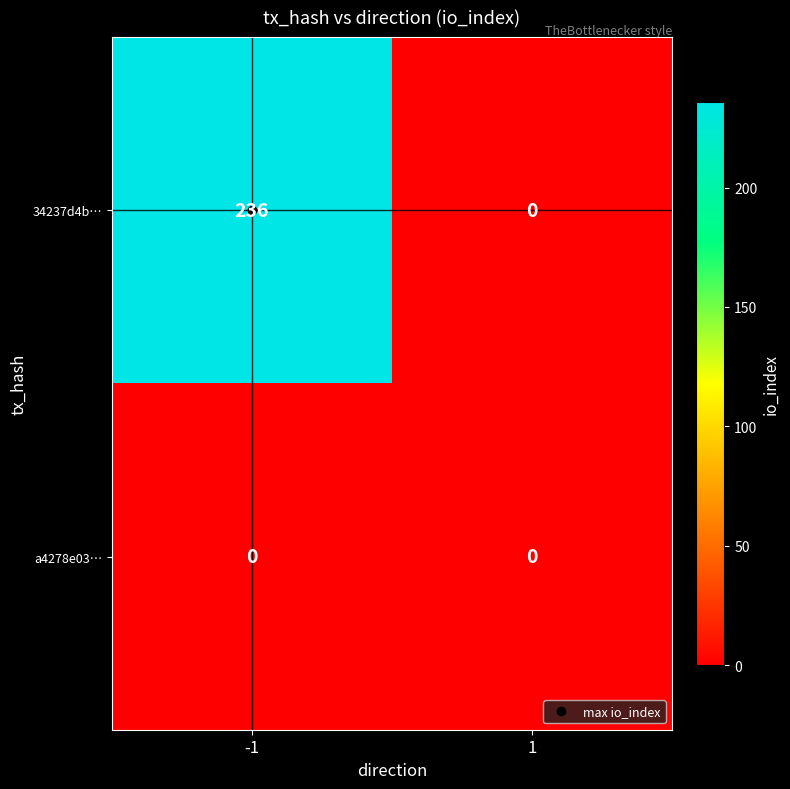

What is the average value of the 34237d4b… series?

118